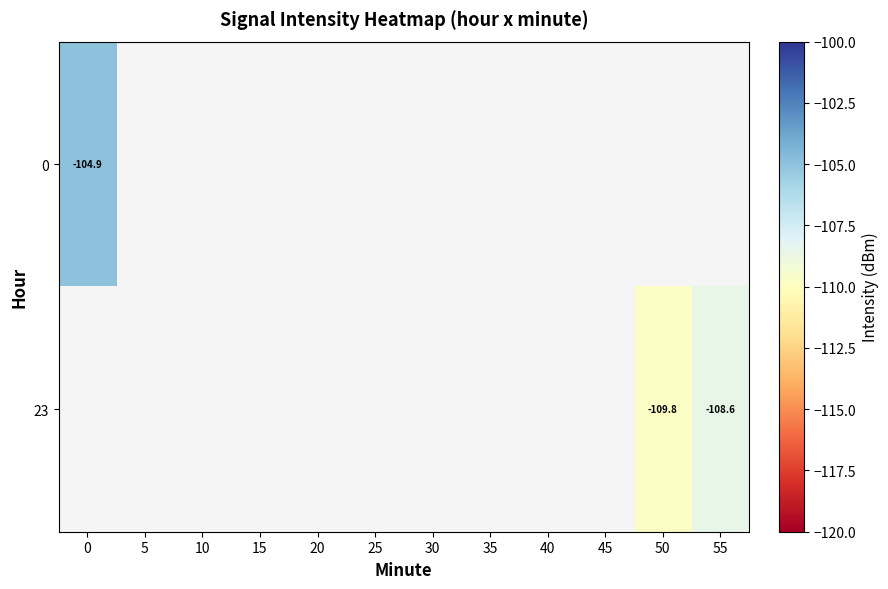

Between 0 and 5, which is larger?

5